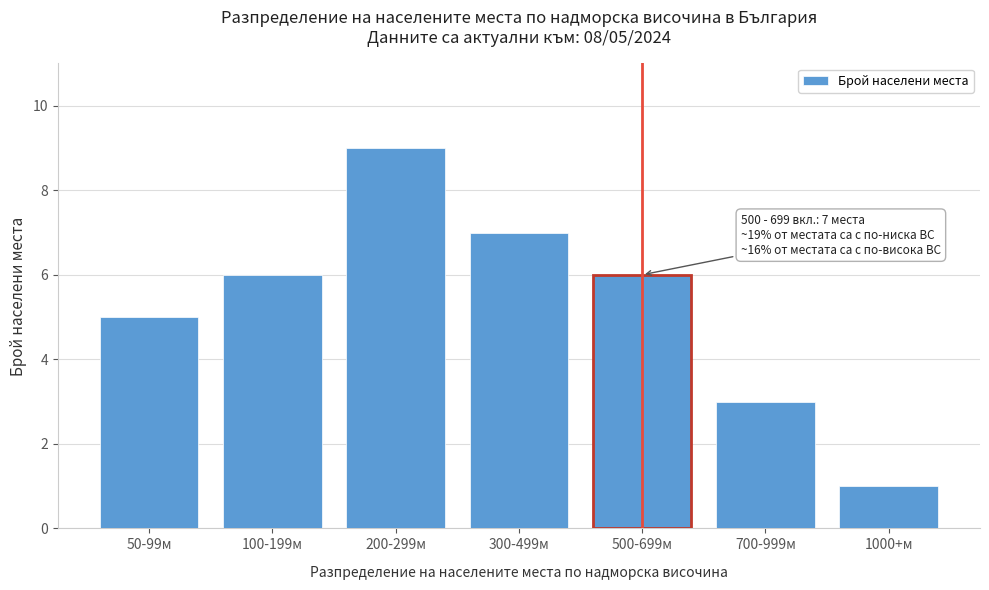

Reading right to left, list all the values displayed in this chart.

1000+м=1	700-999м=3	500-699м=6	300-499м=7	200-299м=9	100-199м=6	50-99м=5